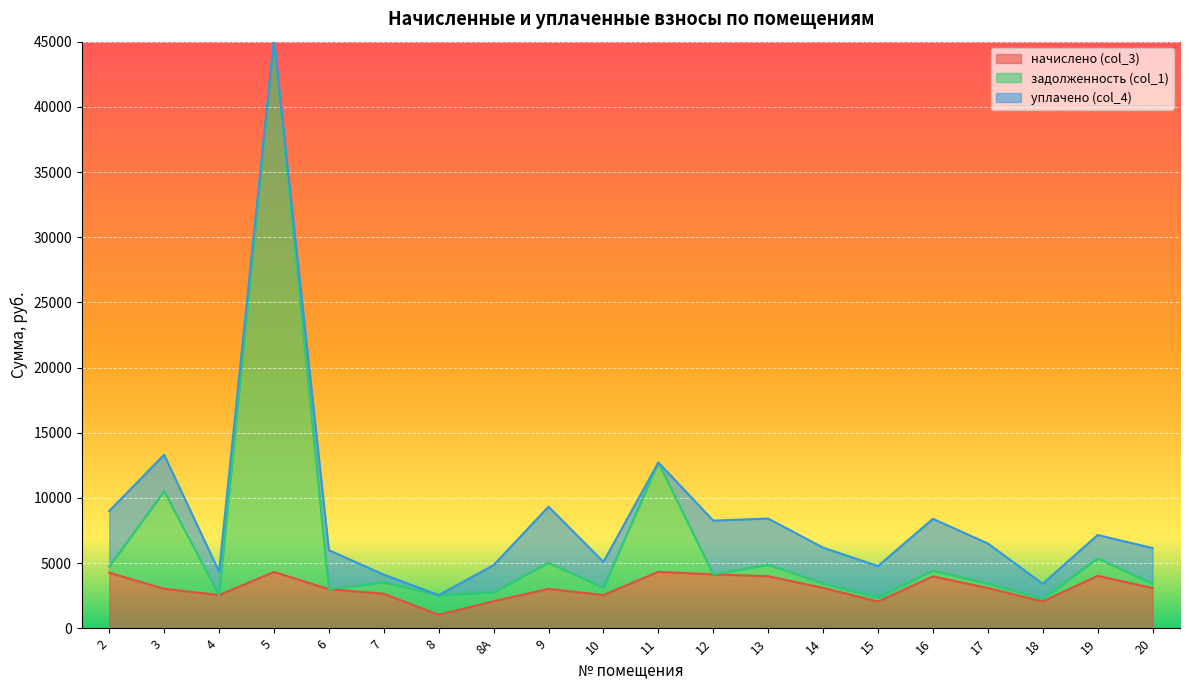

At which category is the sum across all series the highest?

5